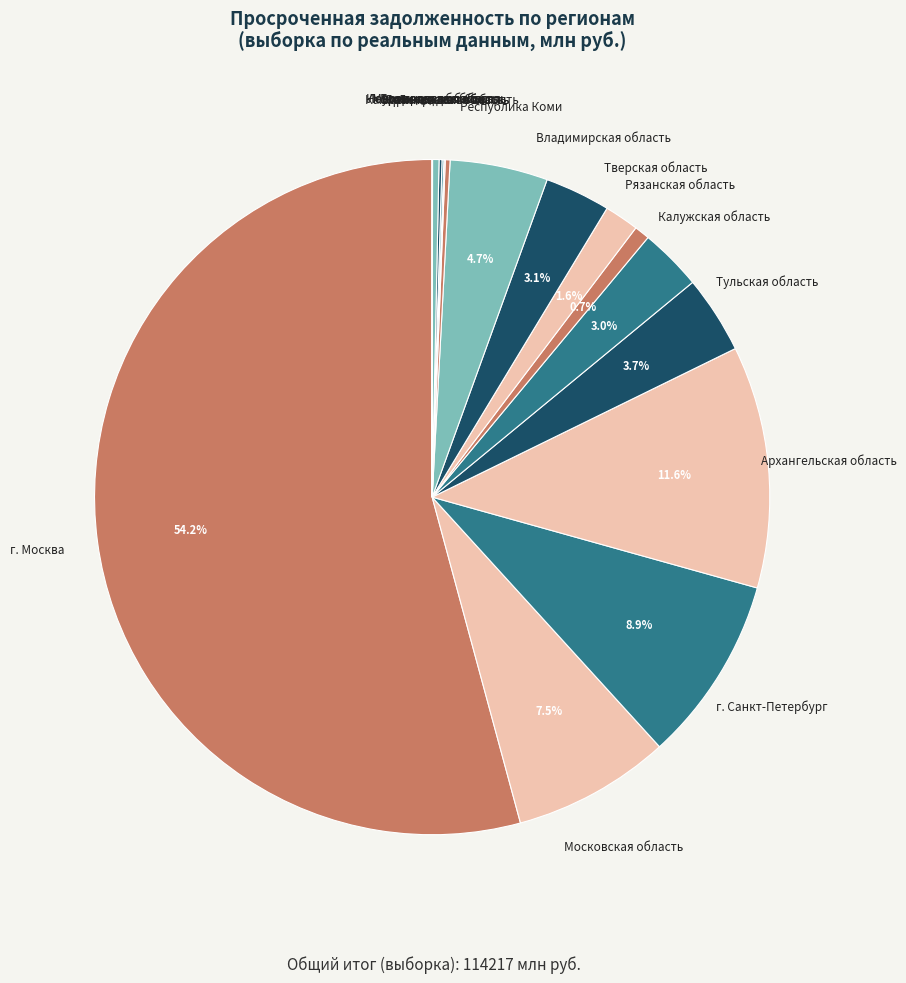

Which slice represents more than half of the pie?

г. Москва